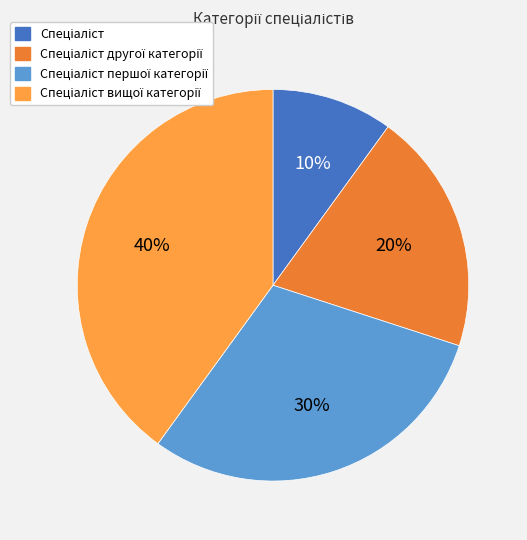

To the nearest percent, what is the difference between the largest and smallest slice percentages?

30%